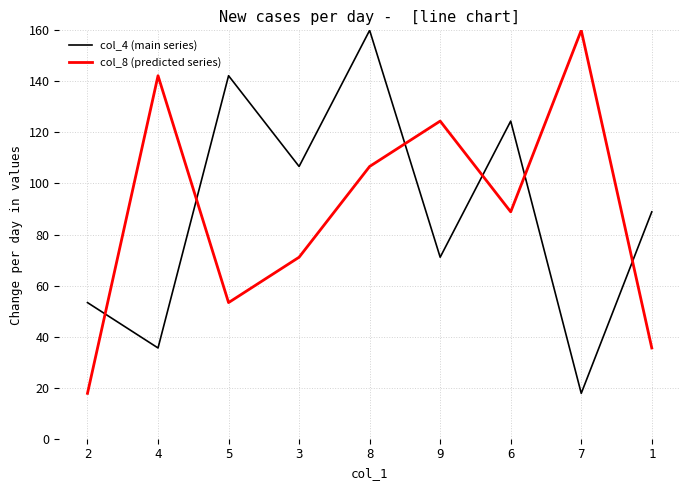

What is the total value across all series at 1?

124.4